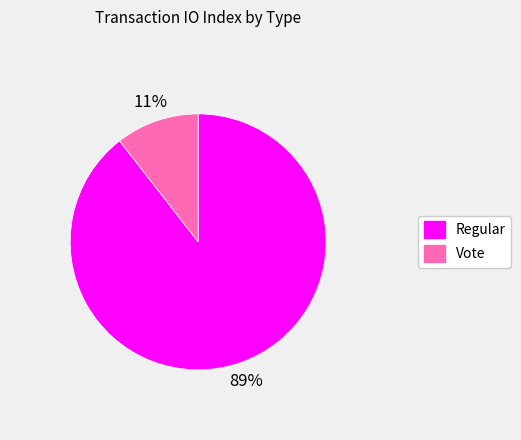

Is Regular the majority of the pie?

Yes